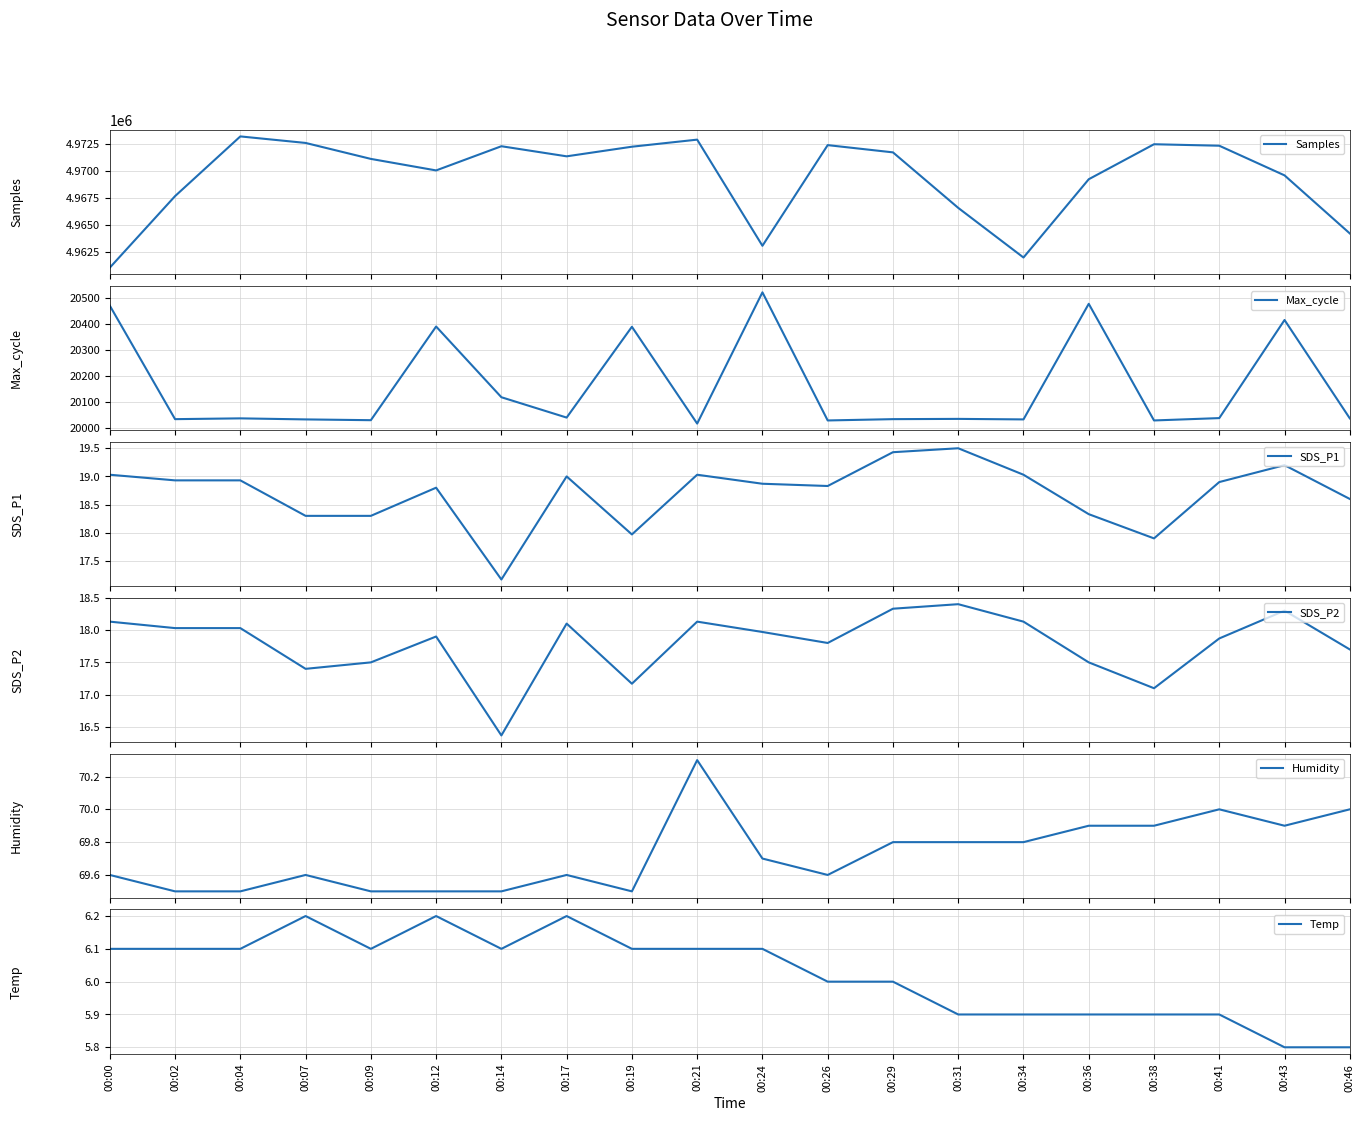

How many Humidity values are between 69 and 70?

19